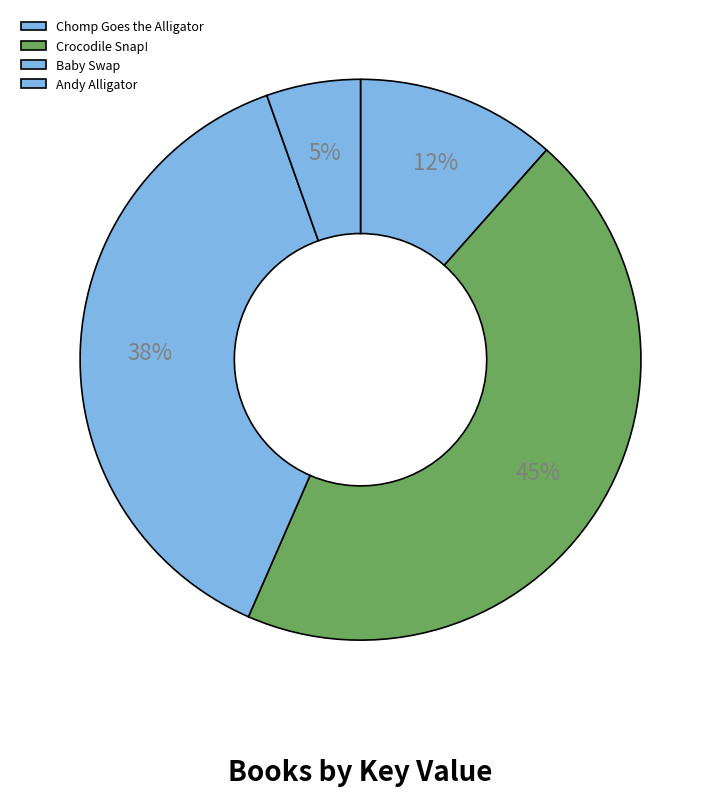

To the nearest percent, what is the difference between the largest and smallest slice percentages?

40%